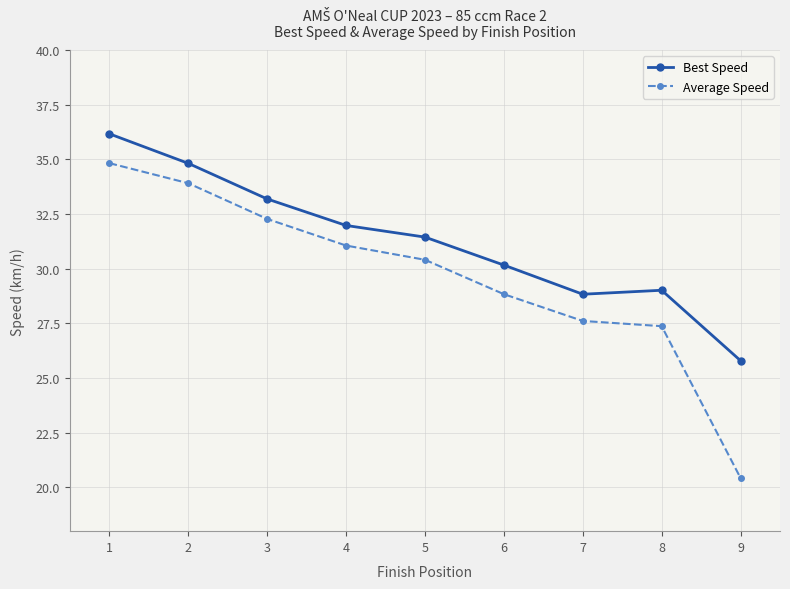

Reading left to right, what are all the values shown in this chart?

Best Speed: 1=36.2	2=34.8	3=33.2	4=32.0	5=31.4	6=30.2	7=28.8	8=29.0	9=25.8
Average Speed: 1=34.8	2=33.9	3=32.3	4=31.1	5=30.4	6=28.8	7=27.6	8=27.4	9=20.4